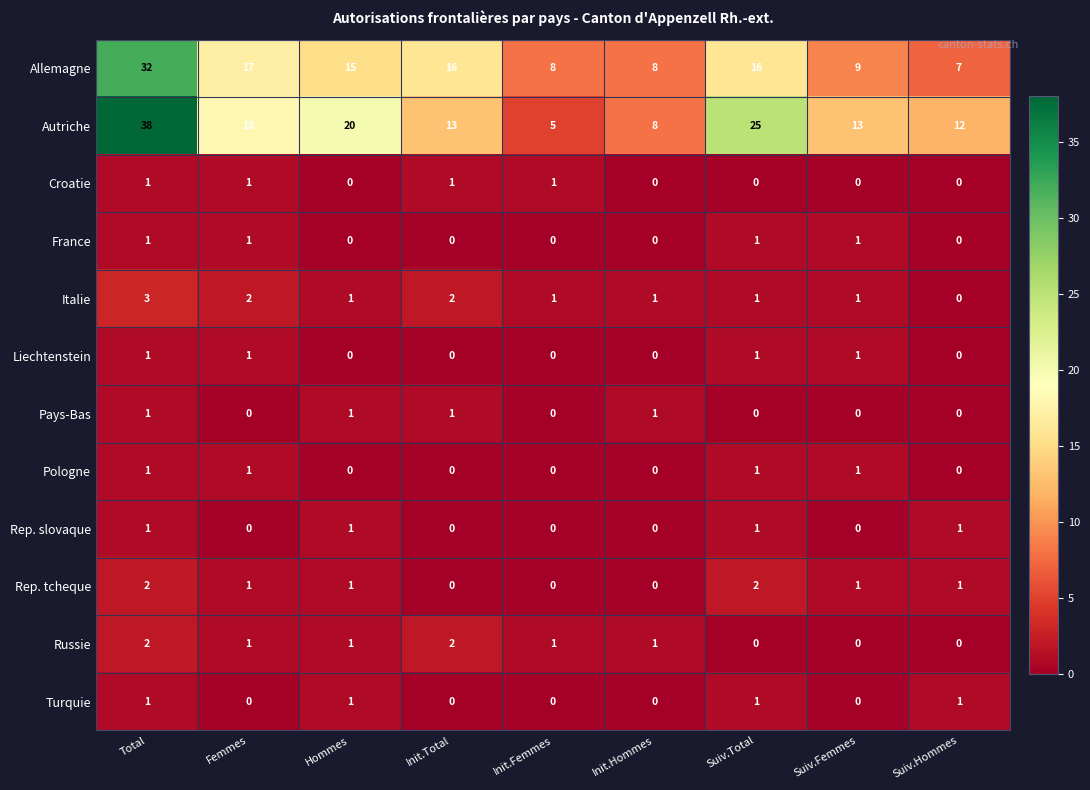

How many positive values does the Rep. tcheque series have?

6